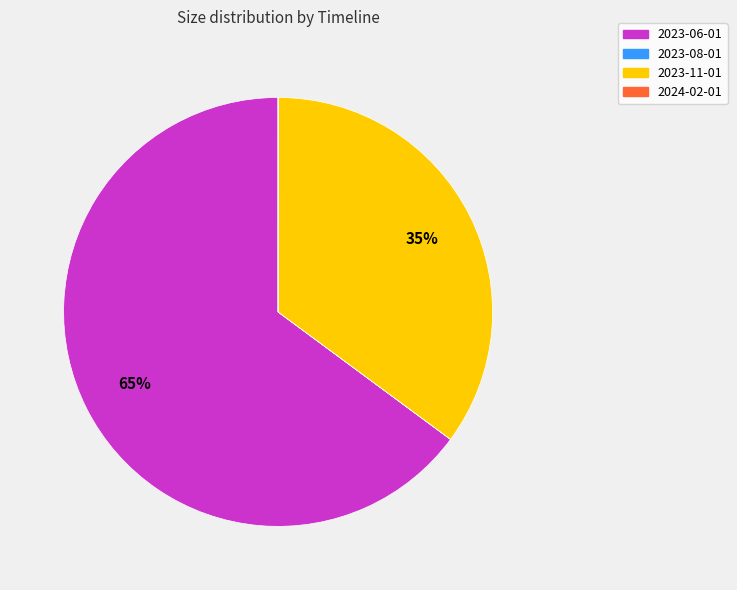

The 2023-06-01 slice represents 65% of the pie. True or false?

True